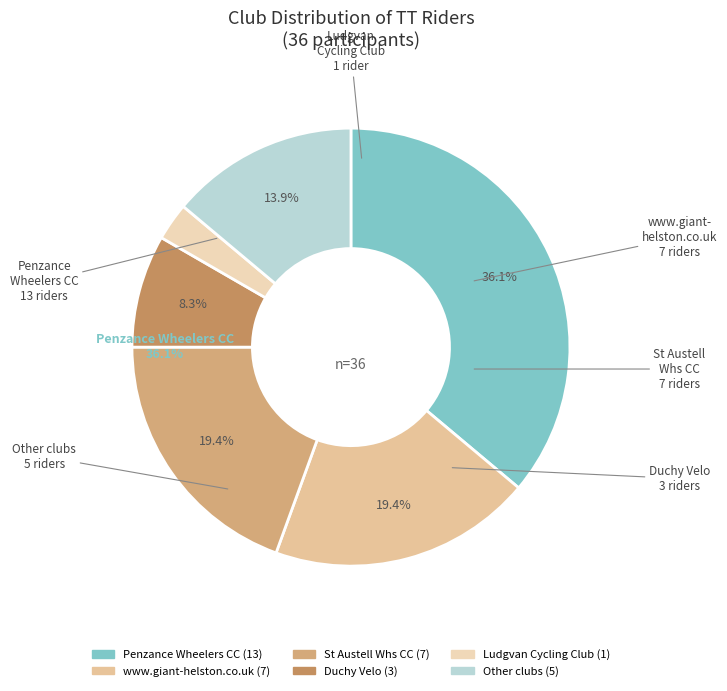

To the nearest percent, what is the average slice percentage?

17%